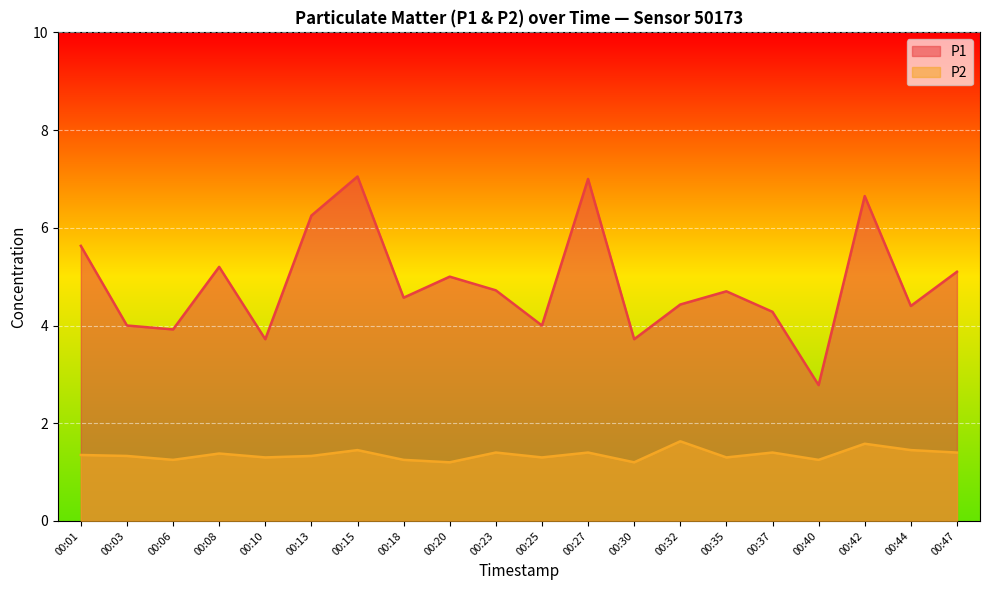

Reading left to right, list all the values displayed in this chart.

P1: 5.6	4.0	3.9	5.2	3.7	6.2	7.0	4.6	5.0	4.7	4.0	7.0	3.7	4.4	4.7	4.3	2.8	6.7	4.4	5.1
P2: 1.4	1.3	1.2	1.4	1.3	1.3	1.4	1.2	1.2	1.4	1.3	1.4	1.2	1.6	1.3	1.4	1.2	1.6	1.4	1.4